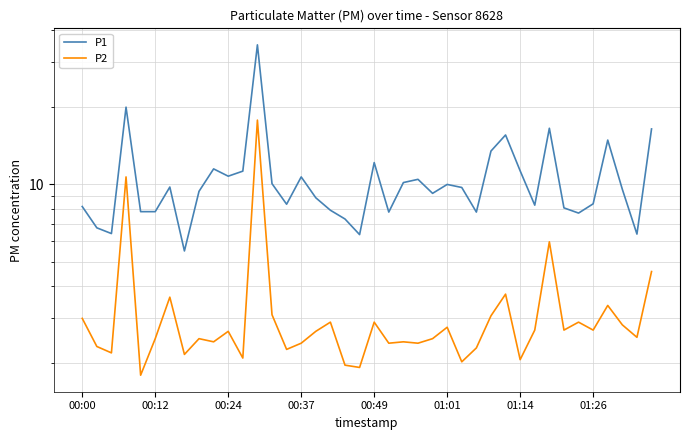

At how many categories does at least one series exceed 29?

1